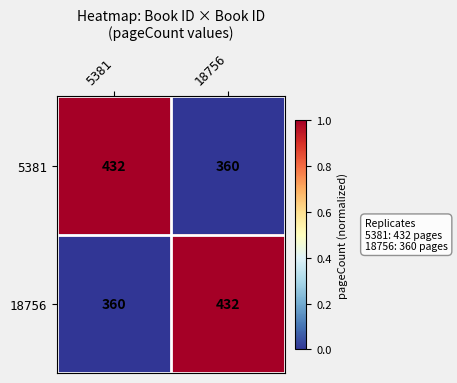

What is the difference between the highest and lowest values at 5381?

72